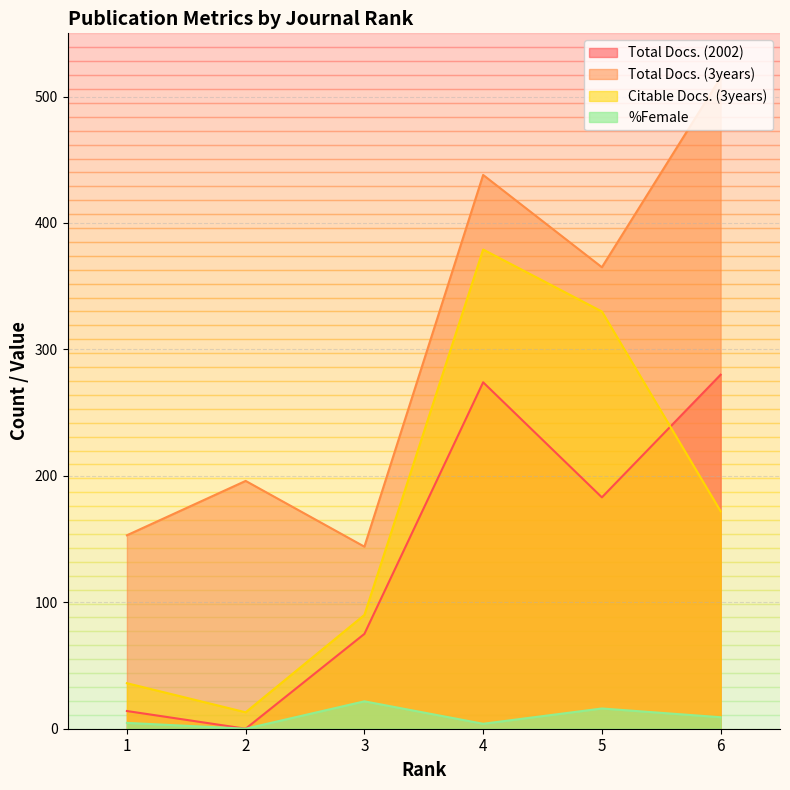

True or false: %Female and Total Docs. (2002) cross at least once.

False